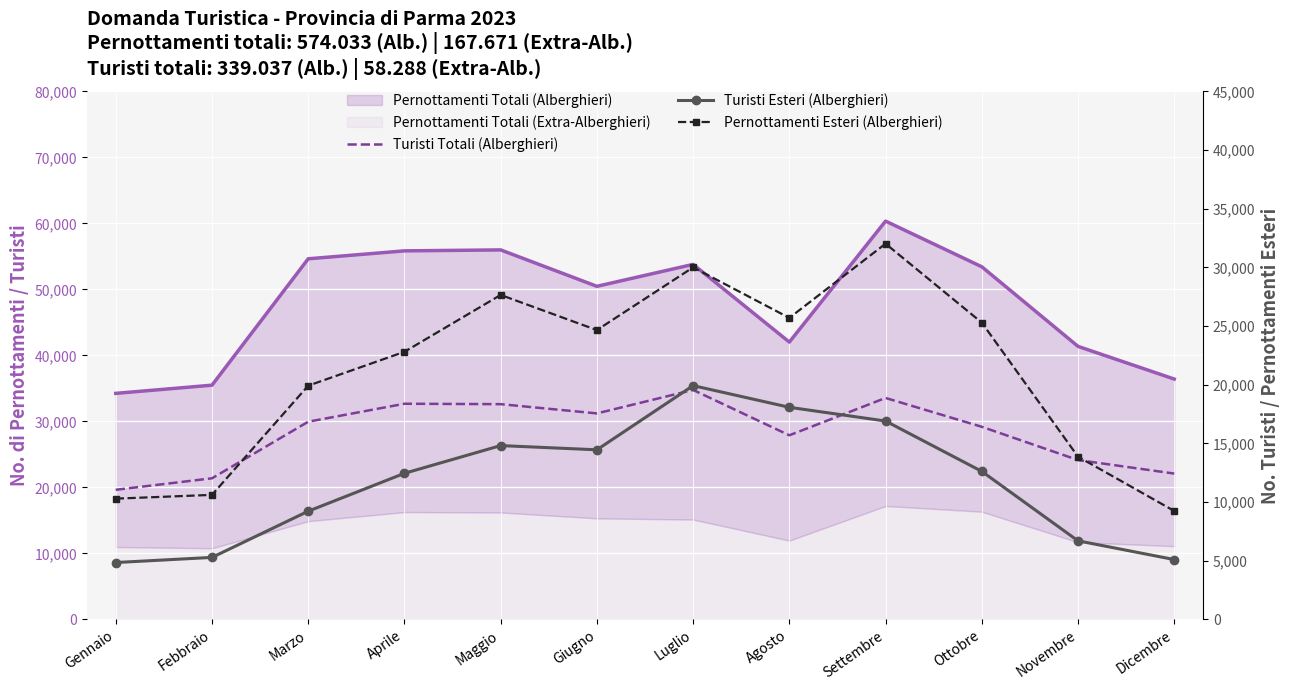

What is the sum of the Turisti Esteri (Alberghieri) values at Ottobre and Marzo?

21828